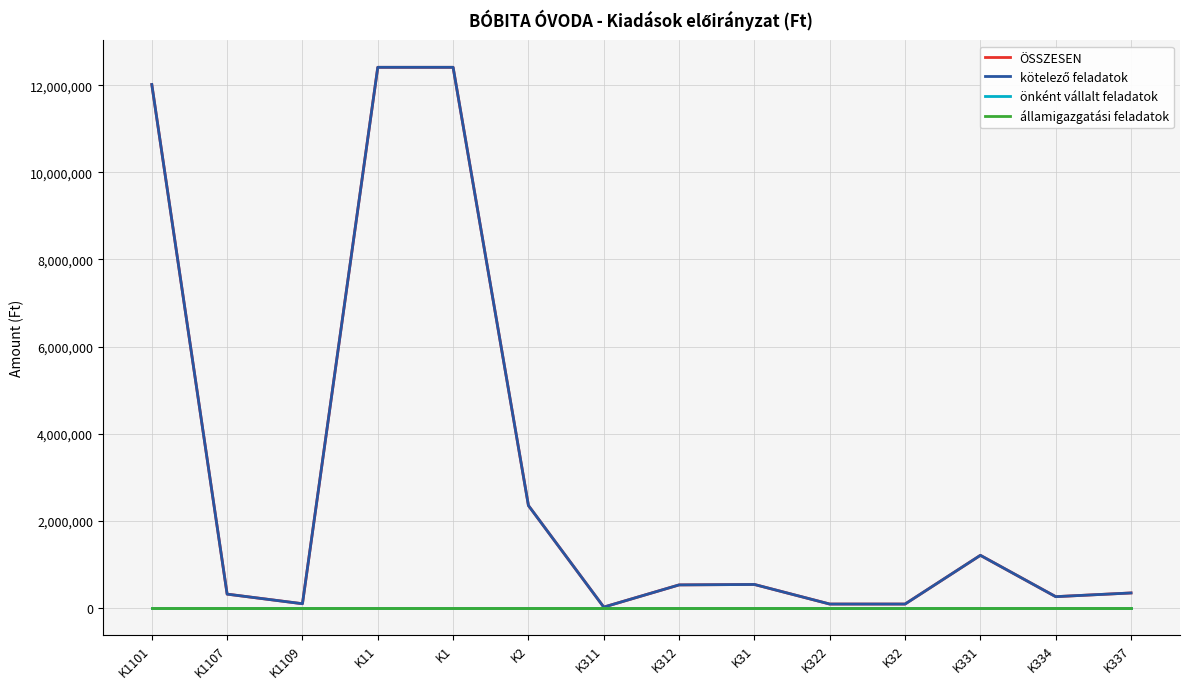

True or false: államigazgatási feladatok and kötelező feladatok cross at least once.

False